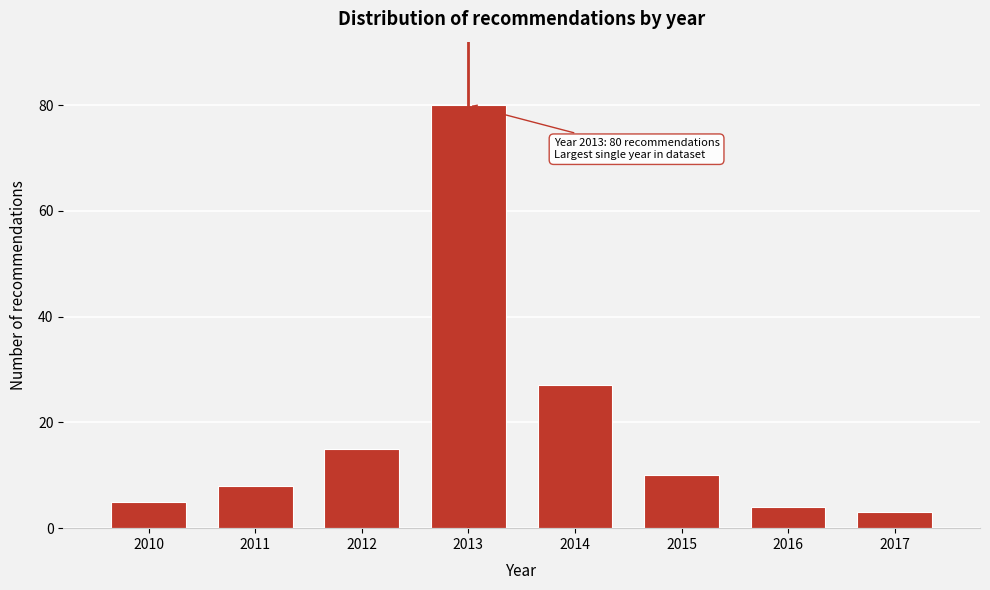

Reading left to right, list all the values displayed in this chart.

5	8	15	80	27	10	4	3